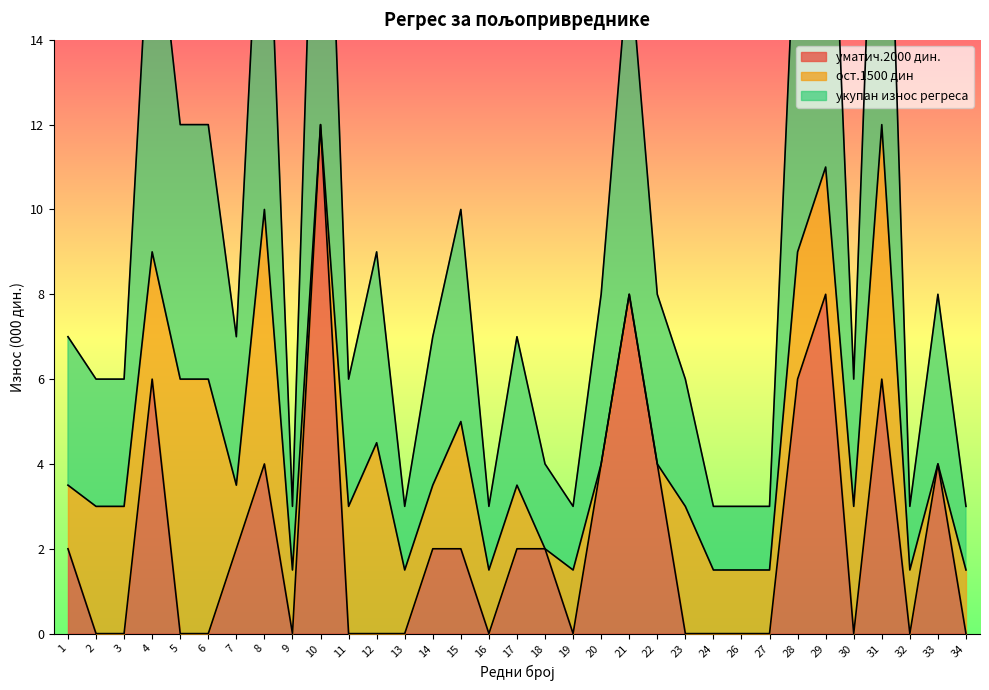

True or false: уматич.2000 дин. has more than 0 interior local peaks.

True